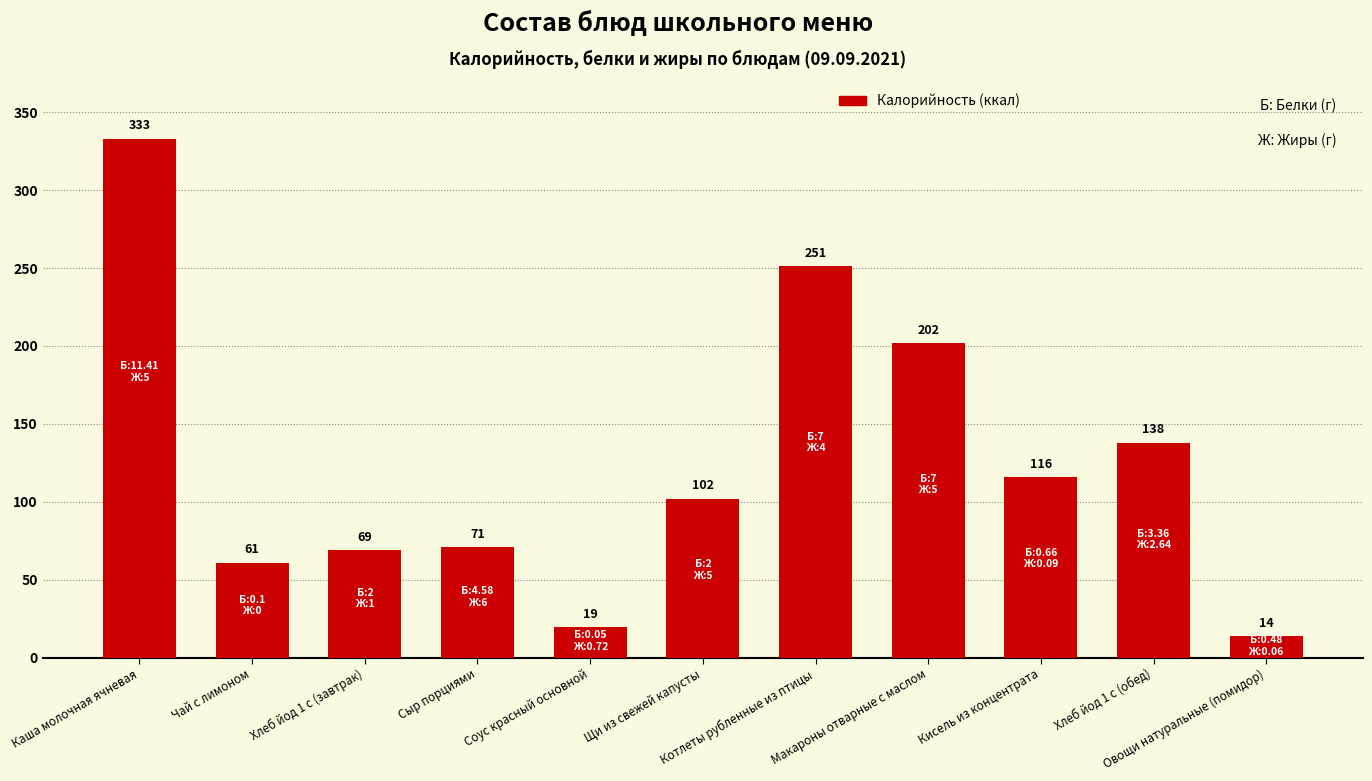

How many data points are less than 102?

5